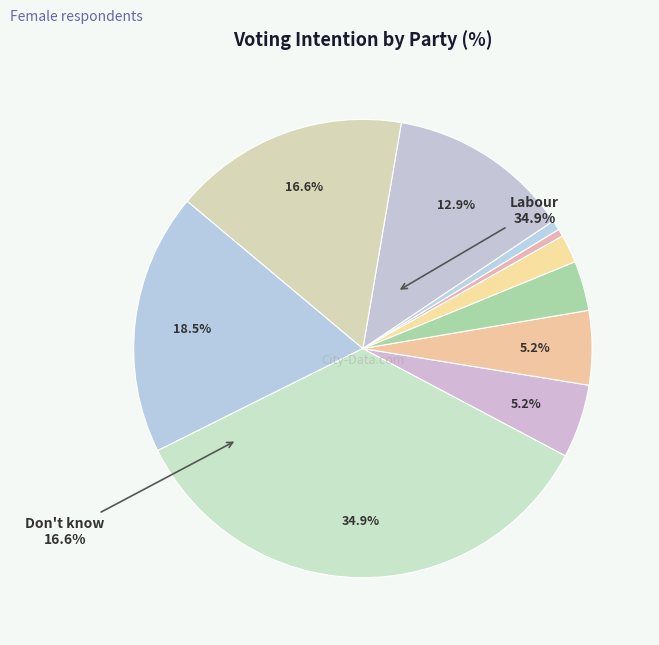

What percentage is the Plaid Cymru slice, to the nearest percent?

1%